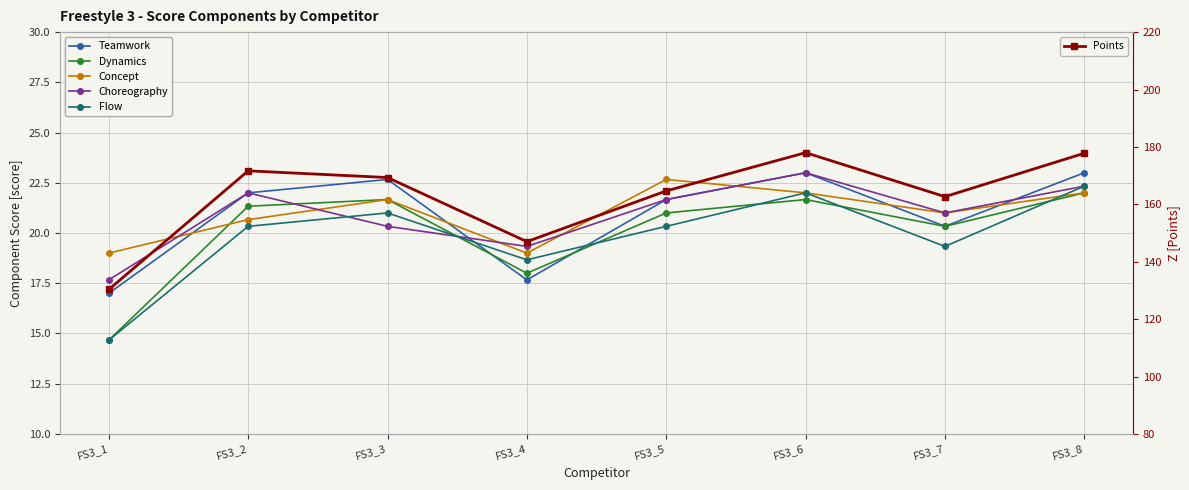

What is the difference between the maximum and minimum values in the Points series?

47.7